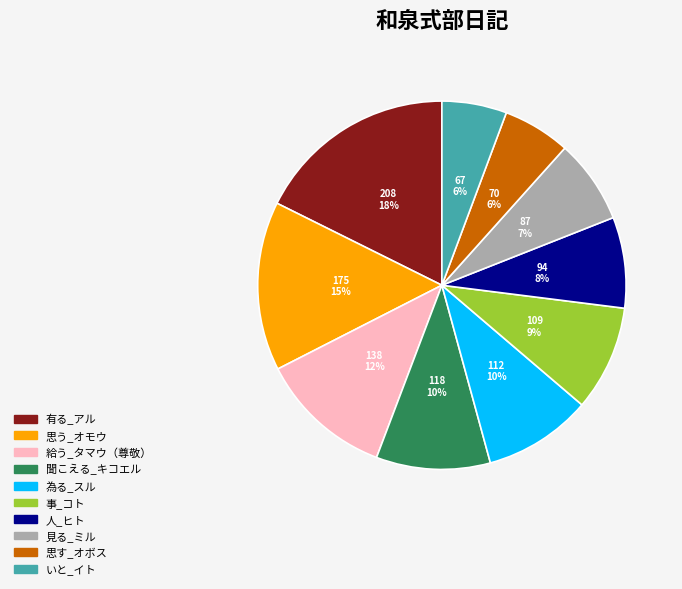

Does any single category account for the majority?

No